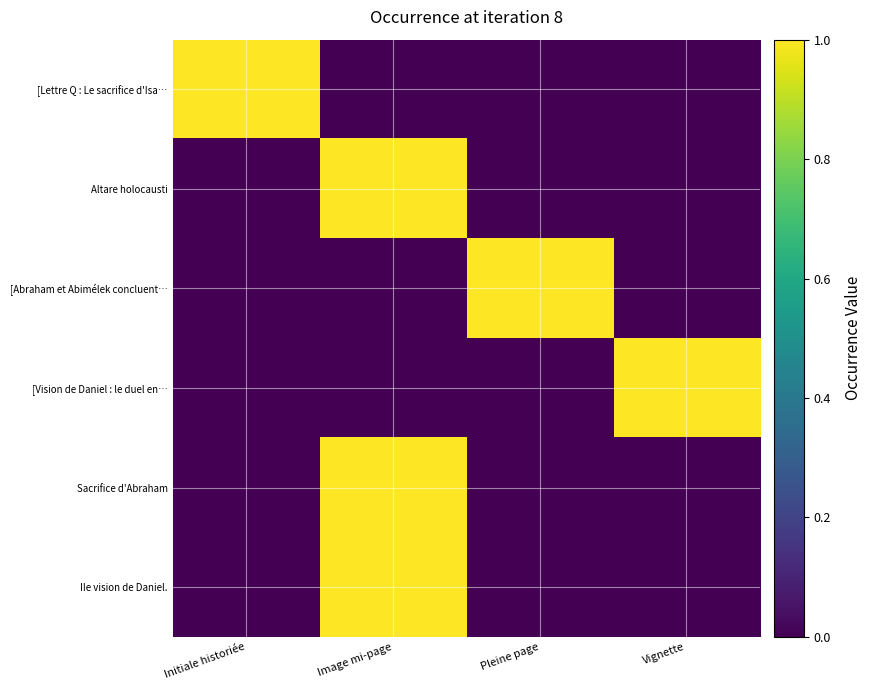

Reading left to right, list all the values displayed in this chart.

[Lettre Q : Le sacrifice d'Isa…: Initiale historiée=1	Image mi-page=0	Pleine page=0	Vignette=0
Altare holocausti: Initiale historiée=0	Image mi-page=1	Pleine page=0	Vignette=0
[Abraham et Abimélek concluent…: Initiale historiée=0	Image mi-page=0	Pleine page=1	Vignette=0
[Vision de Daniel : le duel en…: Initiale historiée=0	Image mi-page=0	Pleine page=0	Vignette=1
Sacrifice d'Abraham: Initiale historiée=0	Image mi-page=1	Pleine page=0	Vignette=0
IIe vision de Daniel.: Initiale historiée=0	Image mi-page=1	Pleine page=0	Vignette=0